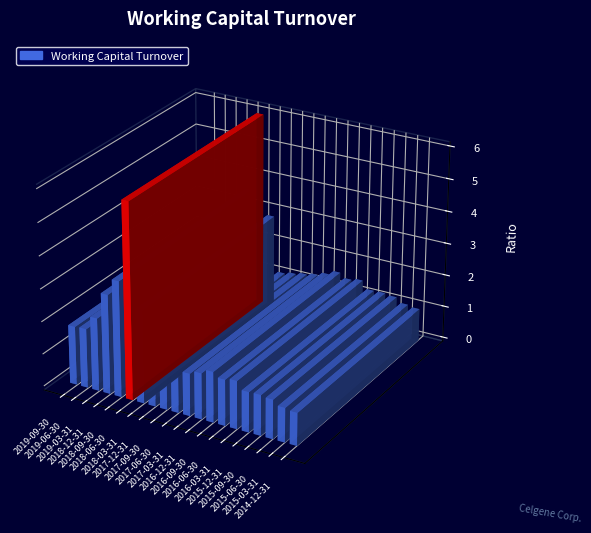

Count the number of categories in the chart.

20